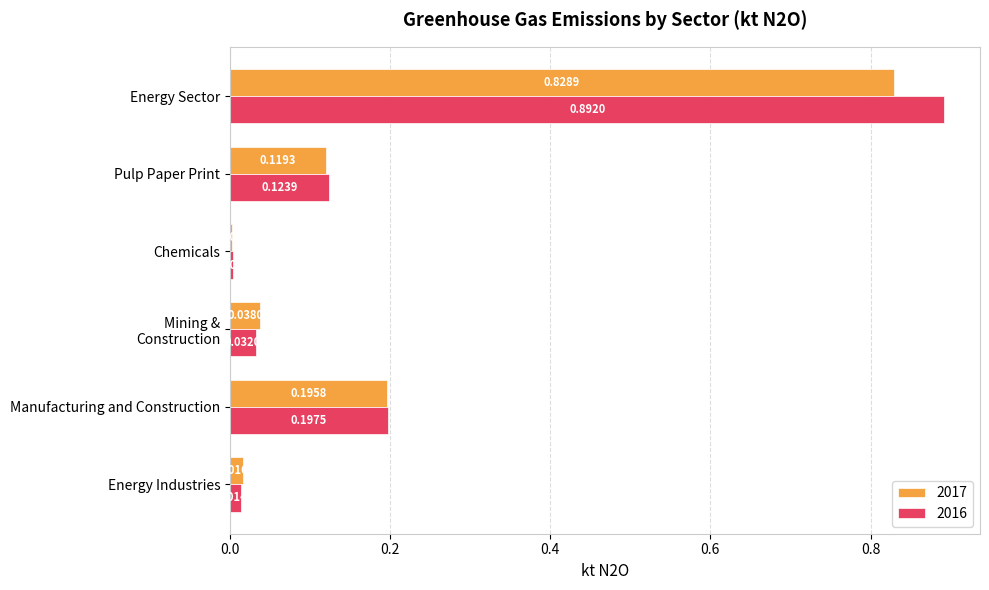

List the series in order of their peak value, highest first.

2016, 2017